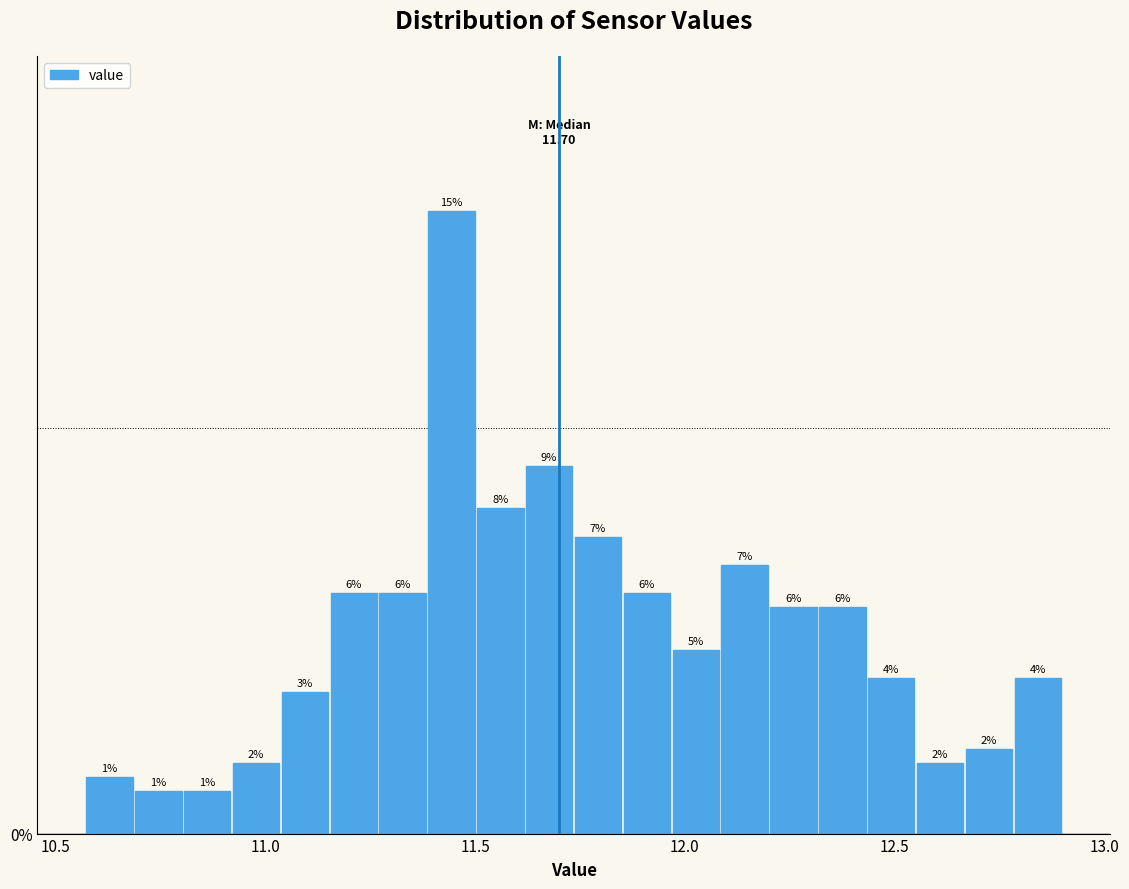

Around what value on the x-axis is the tallest bar? Give the approximate position of its centre, as read against the axis.

11.45